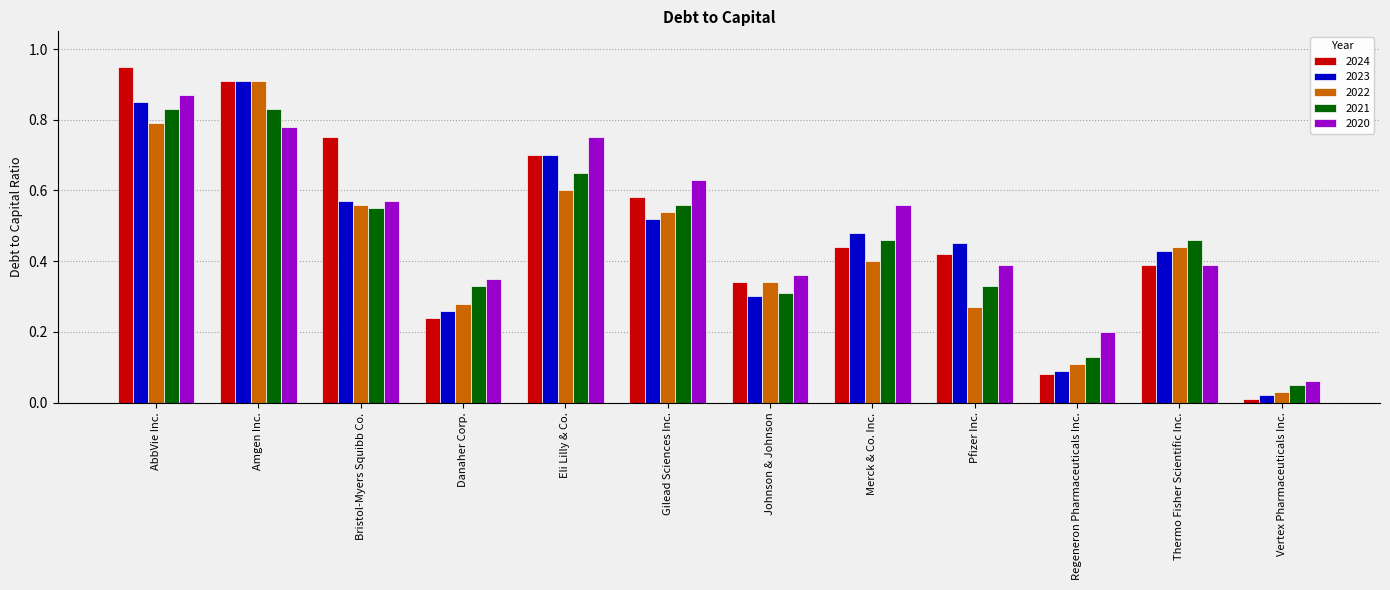

Which series has the largest range (max minus min)?

2024